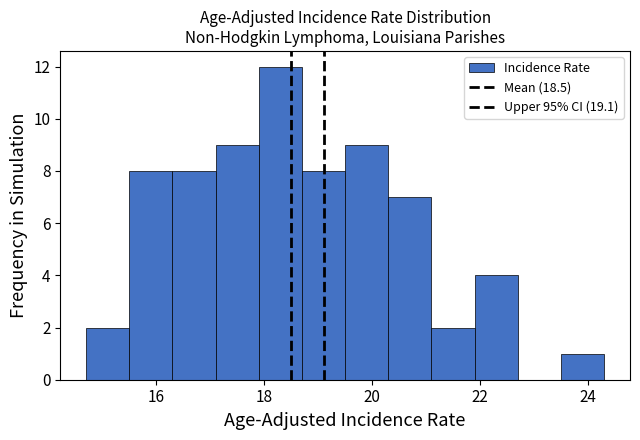

Reading left to right, transcribe this chart: for each bar, give the range it covers on the x-axis and its height. Neither the bar edges nor the heights are printed on the chart, so give them approximately, as read against the axes.

14.7 to 15.5: 2
15.5 to 16.3: 8
16.3 to 17.1: 8
17.1 to 17.9: 9
17.9 to 18.7: 12
18.7 to 19.5: 8
19.5 to 20.3: 9
20.3 to 21.1: 7
21.1 to 21.9: 2
21.9 to 22.7: 4
22.7 to 23.5: 0
23.5 to 24.3: 1